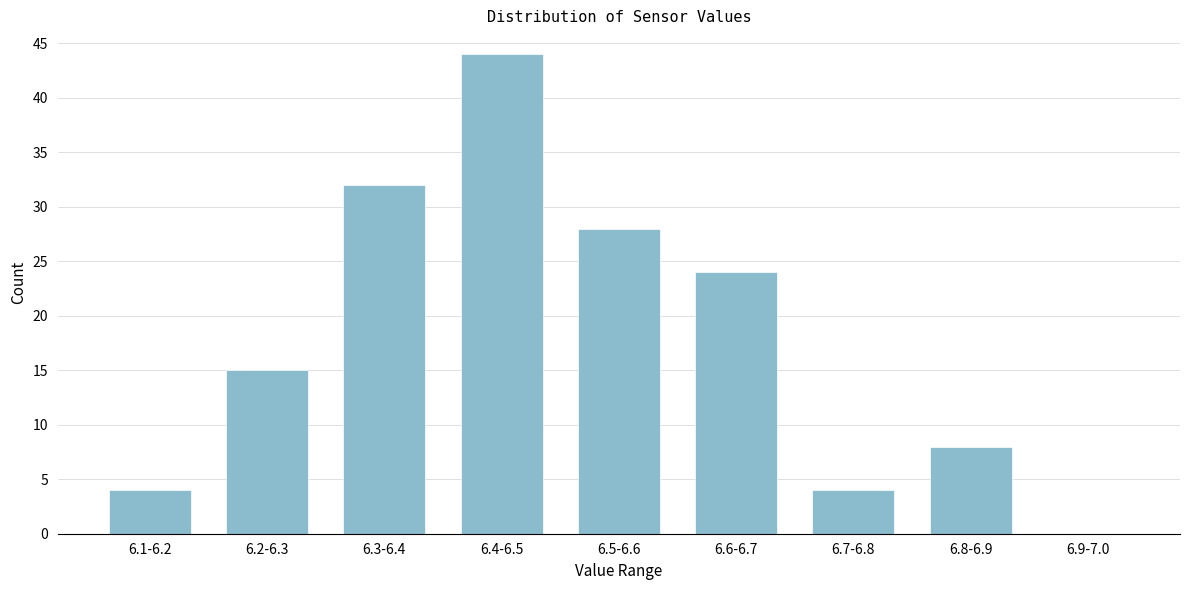

Reading left to right, transcribe all the data shown in this chart.

6.1-6.2=4	6.2-6.3=15	6.3-6.4=32	6.4-6.5=44	6.5-6.6=28	6.6-6.7=24	6.7-6.8=4	6.8-6.9=8	6.9-7.0=0